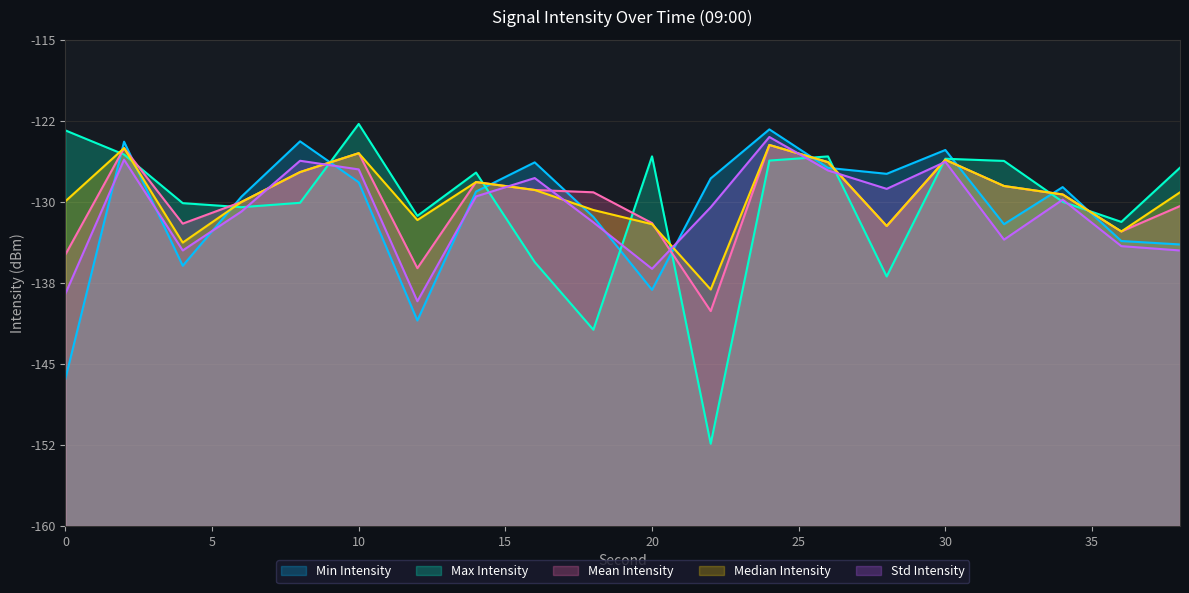

Where is the first local minimum for Mean Intensity?

4